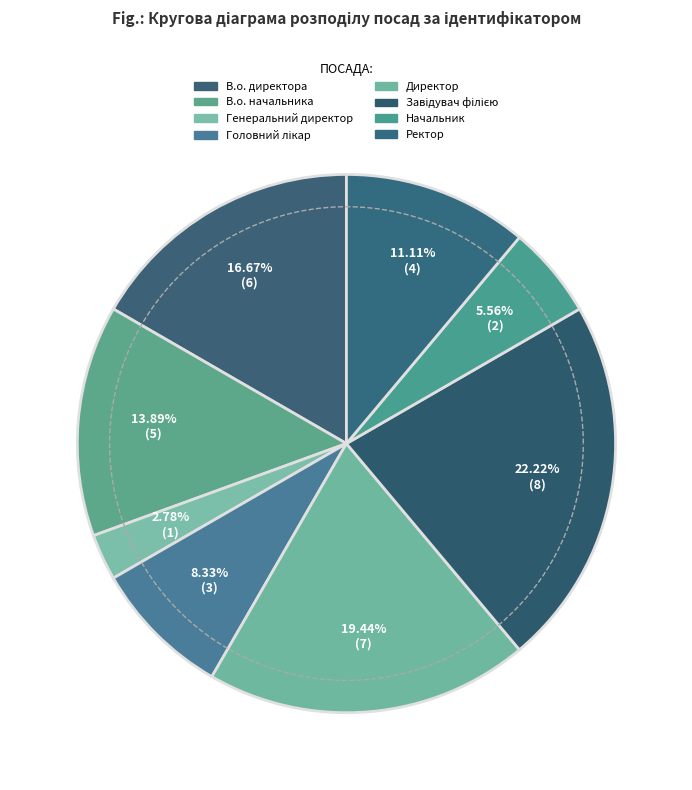

To the nearest percent, what percentage of the pie is Завідувач філією?

22%